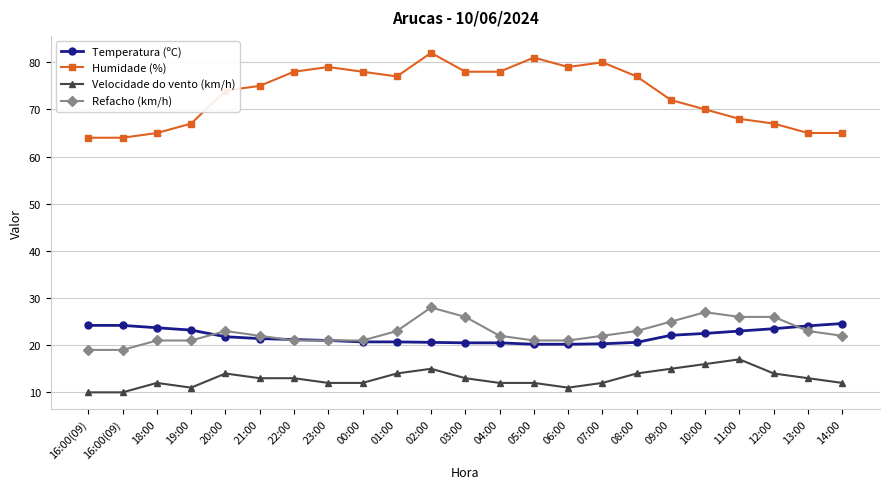

Which series has the widest spread of values?

Humidade (%)